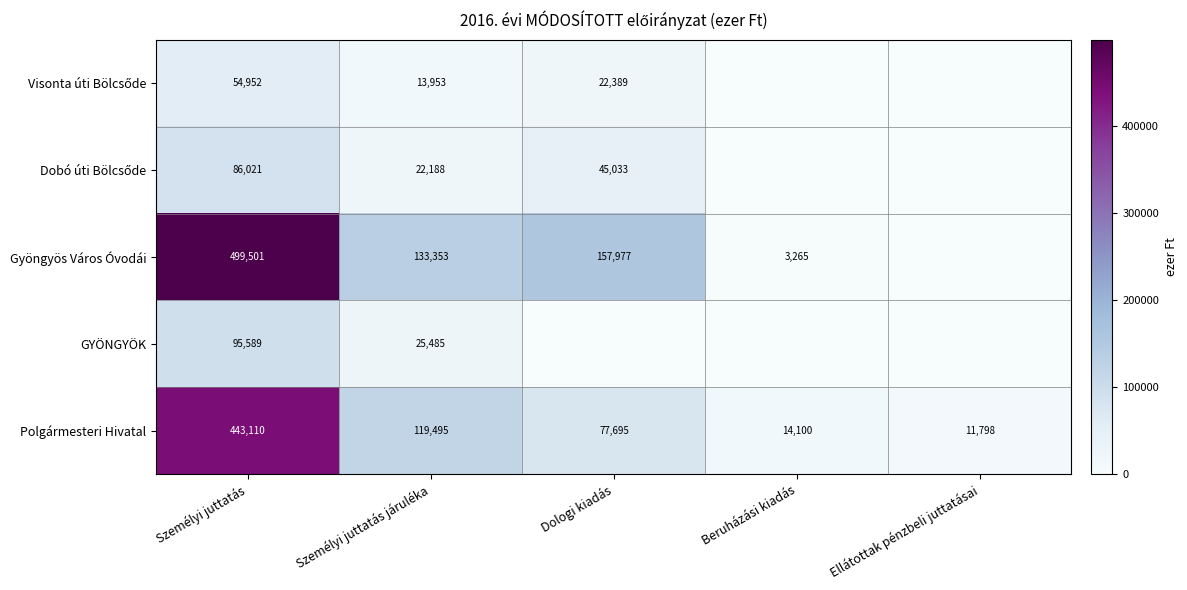

At which category does the chart reach its peak across all series?

Személyi juttatás